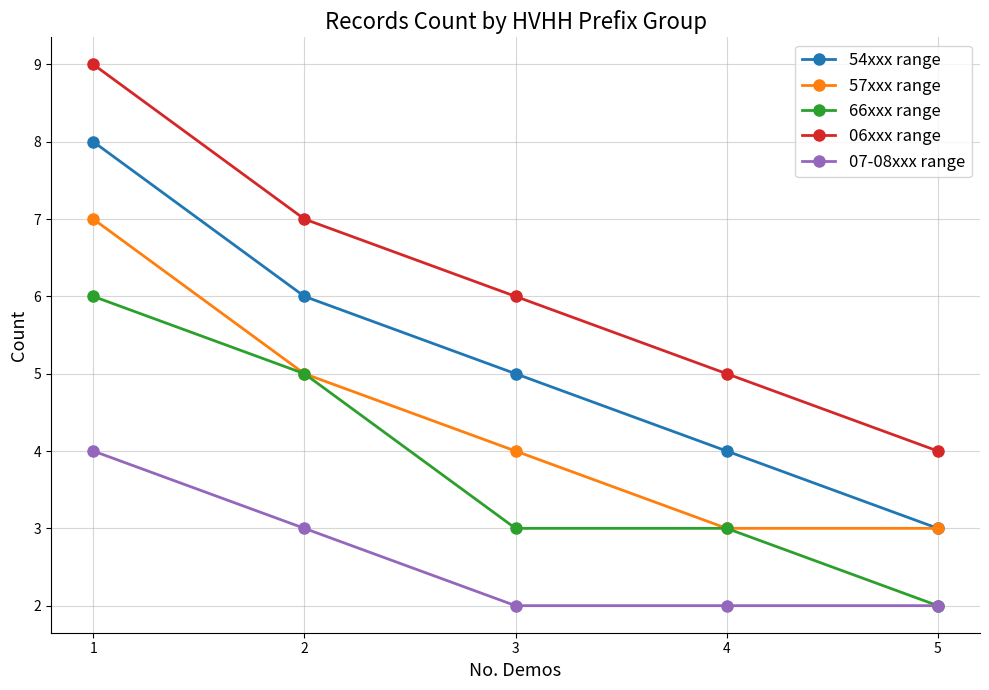

True or false: 57xxx range and 07-08xxx range cross at least once.

False